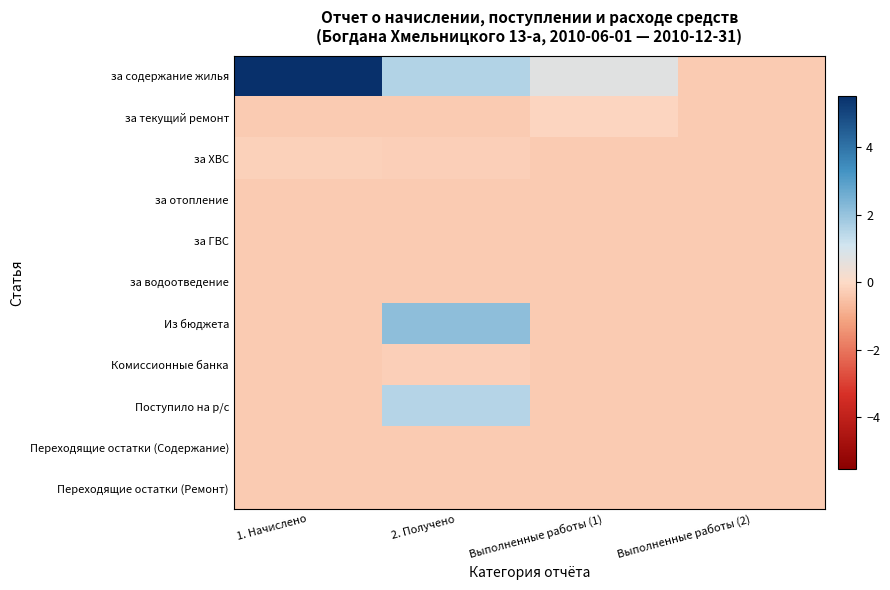

Reading left to right, what are all the values shown in this chart?

за содержание жилья: 1. Начислено=5.5	2. Получено=1.6	Выполненные работы (1)=0.7	Выполненные работы (2)=-0.3
за текущий ремонт: 1. Начислено=-0.3	2. Получено=-0.3	Выполненные работы (1)=-0.1	Выполненные работы (2)=-0.3
за ХВС: 1. Начислено=-0.2	2. Получено=-0.2	Выполненные работы (1)=-0.3	Выполненные работы (2)=-0.3
за отопление: 1. Начислено=-0.3	2. Получено=-0.3	Выполненные работы (1)=-0.3	Выполненные работы (2)=-0.3
за ГВС: 1. Начислено=-0.3	2. Получено=-0.3	Выполненные работы (1)=-0.3	Выполненные работы (2)=-0.3
за водоотведение: 1. Начислено=-0.3	2. Получено=-0.3	Выполненные работы (1)=-0.3	Выполненные работы (2)=-0.3
Из бюджета: 1. Начислено=-0.3	2. Получено=2.1	Выполненные работы (1)=-0.3	Выполненные работы (2)=-0.3
Комиссионные банка: 1. Начислено=-0.3	2. Получено=-0.2	Выполненные работы (1)=-0.3	Выполненные работы (2)=-0.3
Поступило на р/с: 1. Начислено=-0.3	2. Получено=1.6	Выполненные работы (1)=-0.3	Выполненные работы (2)=-0.3
Переходящие остатки (Содержание): 1. Начислено=-0.3	2. Получено=-0.3	Выполненные работы (1)=-0.3	Выполненные работы (2)=-0.3
Переходящие остатки (Ремонт): 1. Начислено=-0.3	2. Получено=-0.3	Выполненные работы (1)=-0.3	Выполненные работы (2)=-0.3